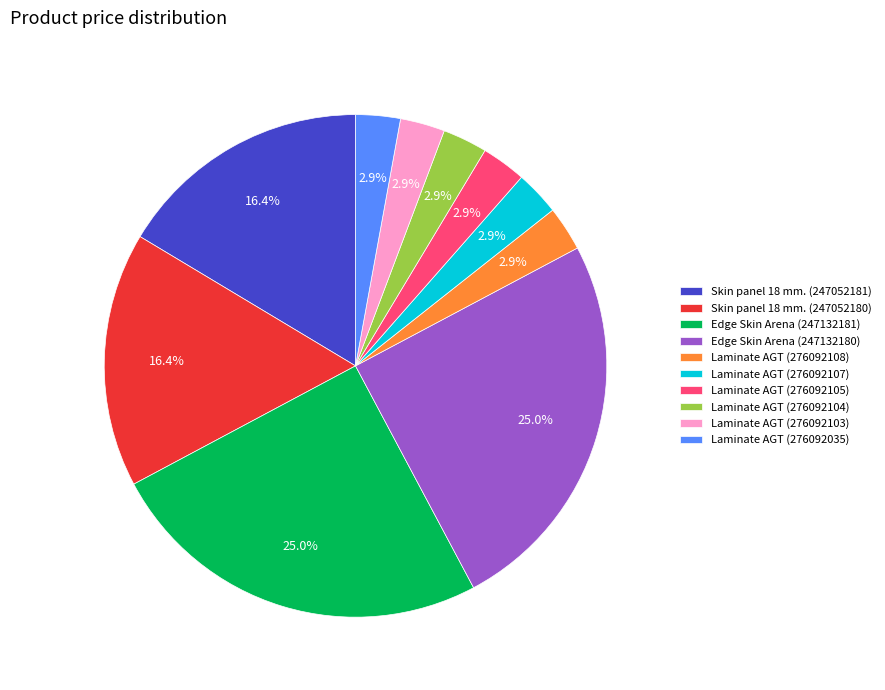

Is the sum of Skin panel 18 mm. (247052181) and Edge Skin Arena (247132181) greater than half?

No